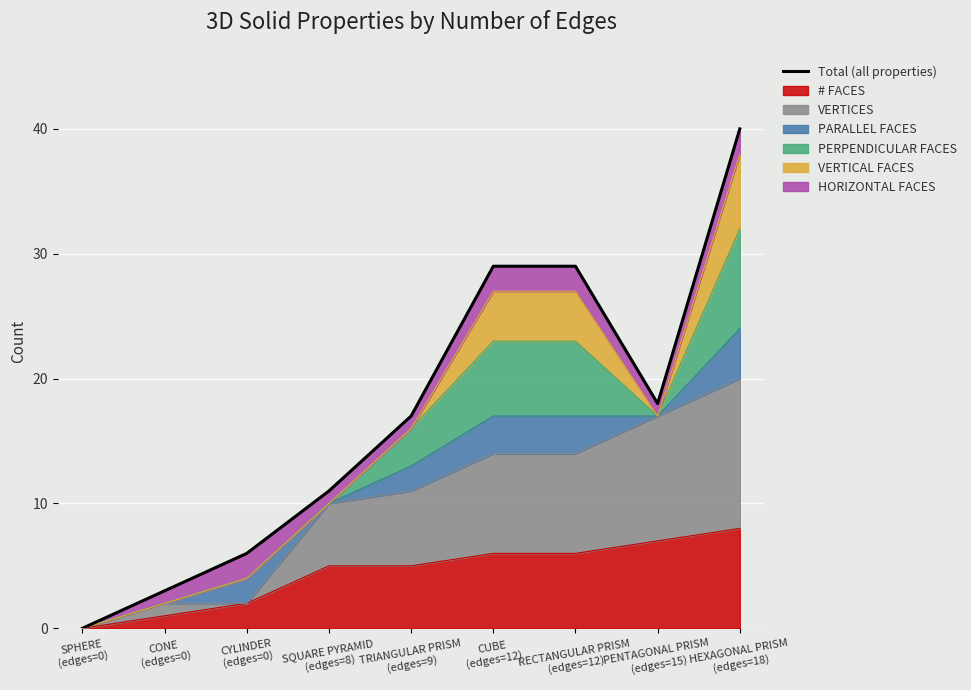

List the labels in order of value, smallest first.

SPHERE
(edges=0), CONE
(edges=0), CYLINDER
(edges=0), SQUARE PYRAMID
(edges=8), TRIANGULAR PRISM
(edges=9), PENTAGONAL PRISM
(edges=15), CUBE
(edges=12), RECTANGULAR PRISM
(edges=12), HEXAGONAL PRISM
(edges=18)